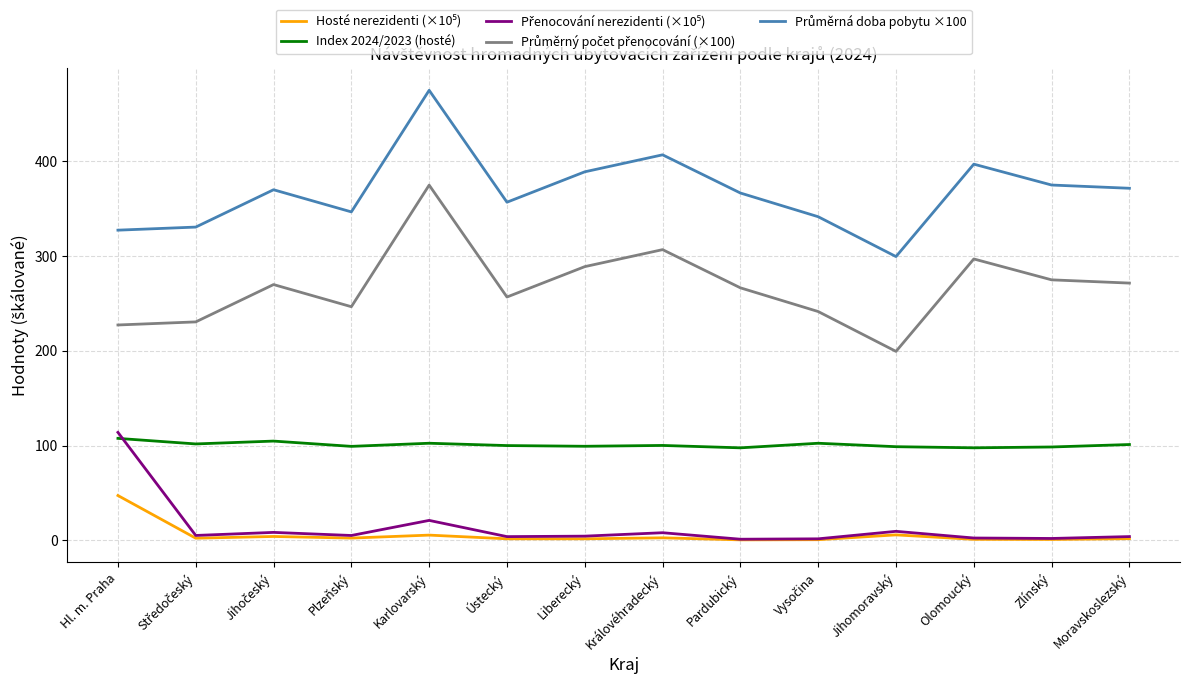

How many series are shown in this chart?

5